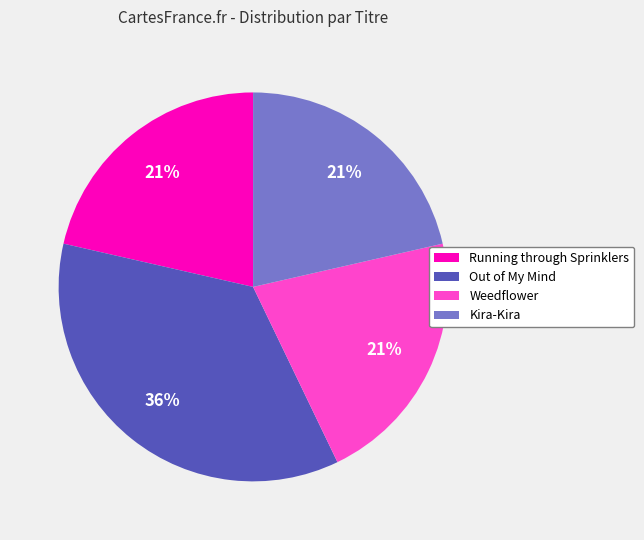

Does Out of My Mind account for over 50% of the chart?

No